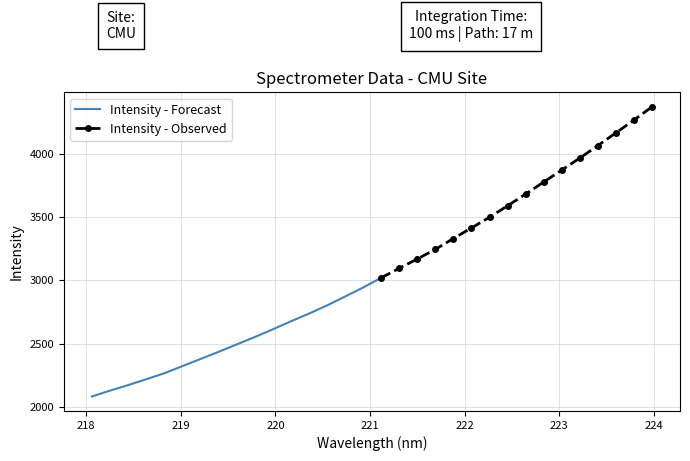

What is the difference between the maximum and minimum values?

2287.9